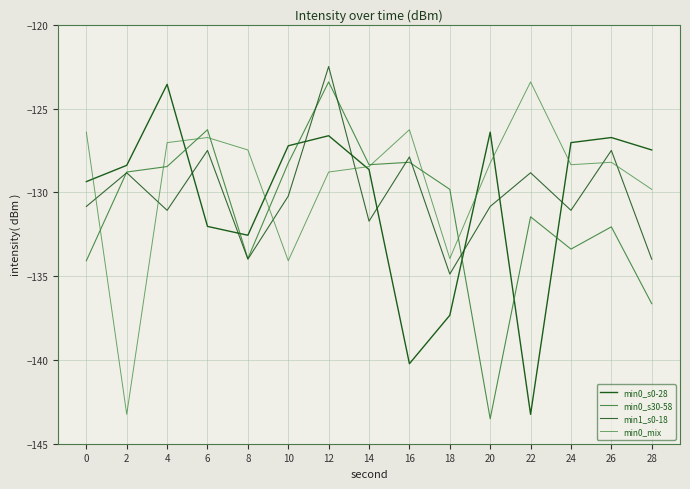

True or false: min1_s0-18 has a value of -134.0 at 8.

True